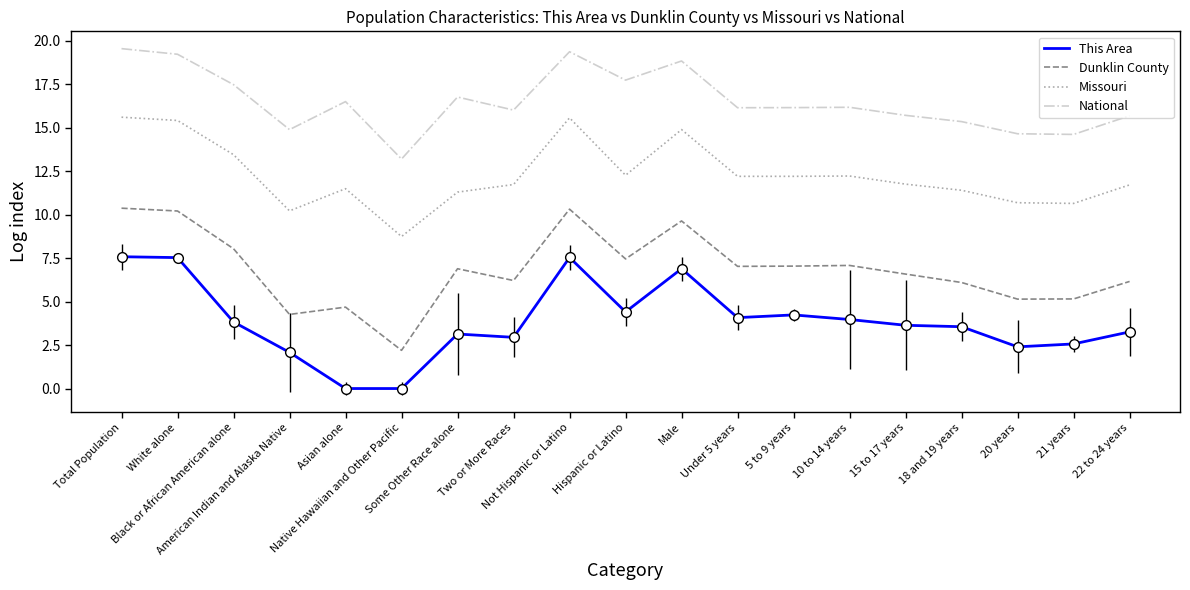

What position from the left is Native Hawaiian and Other Pacific?

6